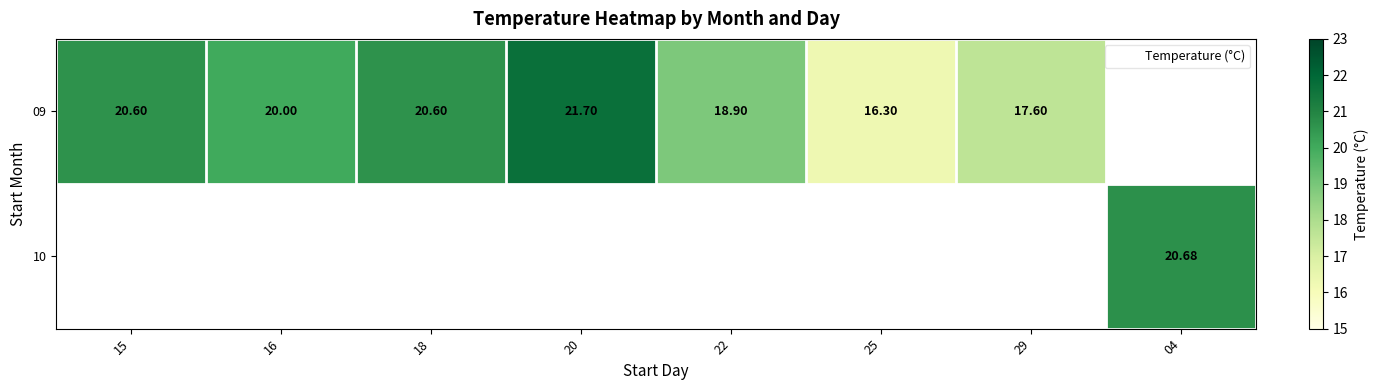

Is the value of 09 at 29 greater than the value of 10 at 04?

No